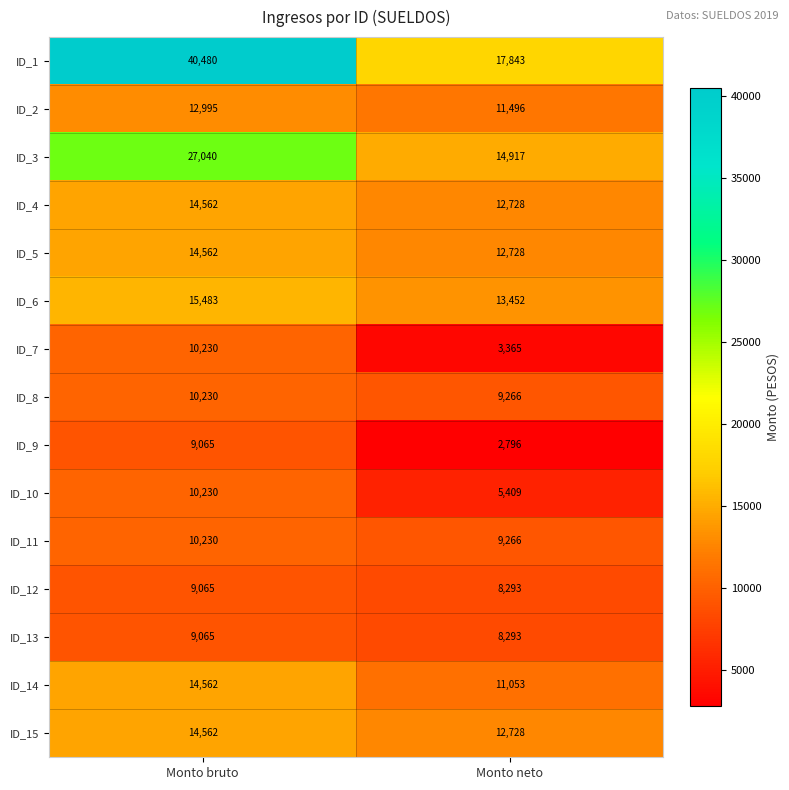

Count the number of categories in the chart.

2